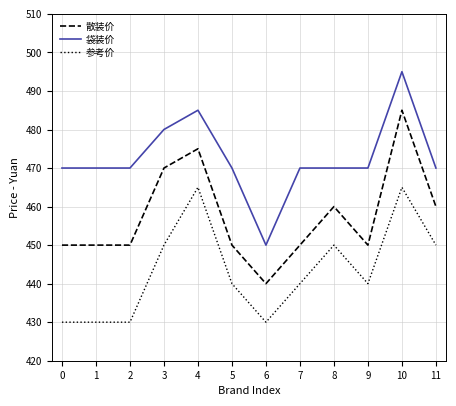

Is it true that 散装价 equals 460 at 11?

True